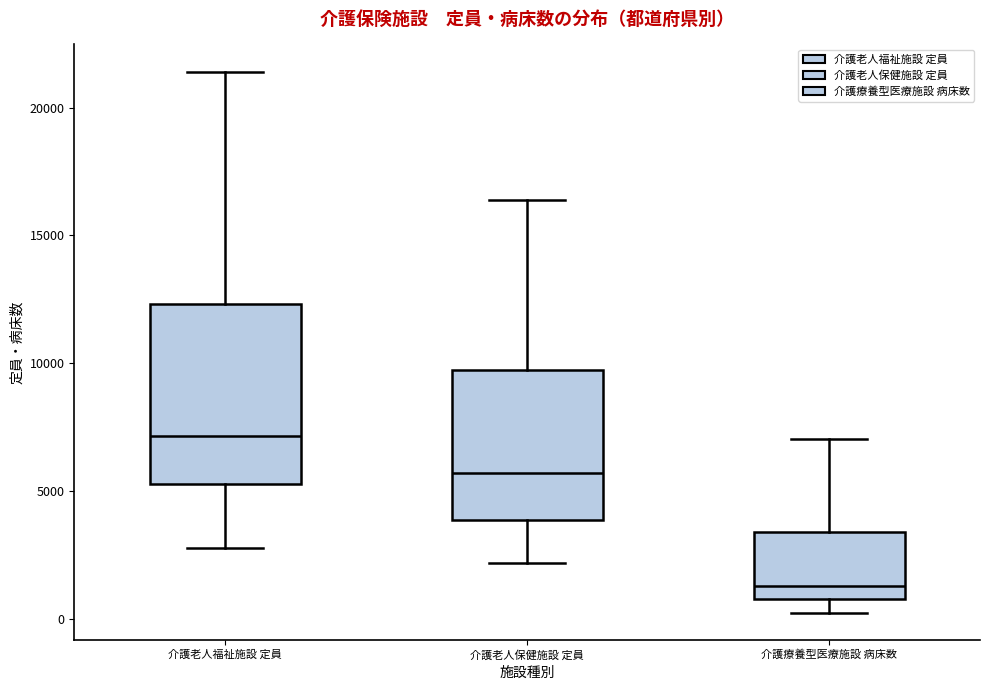

Which box's median line is the lowest?

介護療養型医療施設 病床数